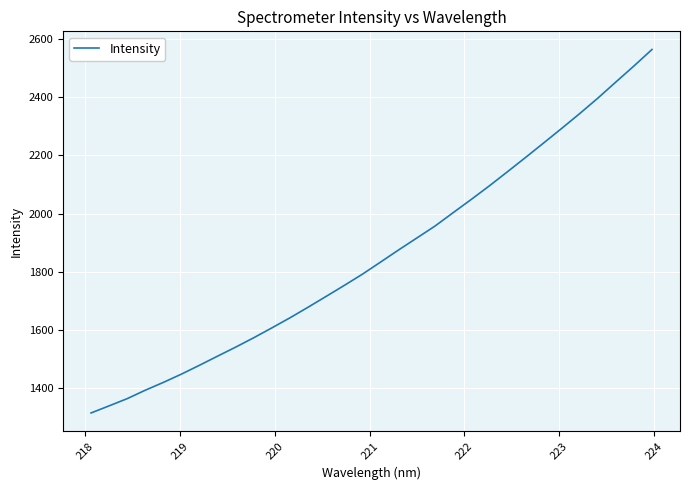

Reading left to right, transcribe all the data shown in this chart.

1315.6	1340.1	1364.9	1393.9	1420.8	1449.3	1479.8	1511.2	1542.2	1574.5	1608.4	1642.9	1679.3	1716.7	1754.2	1792.8	1834.3	1876.1	1916.8	1957.5	2003.5	2048.9	2095.4	2143.9	2192.8	2242.6	2292.7	2343.8	2396.7	2452.2	2507.2	2564.0